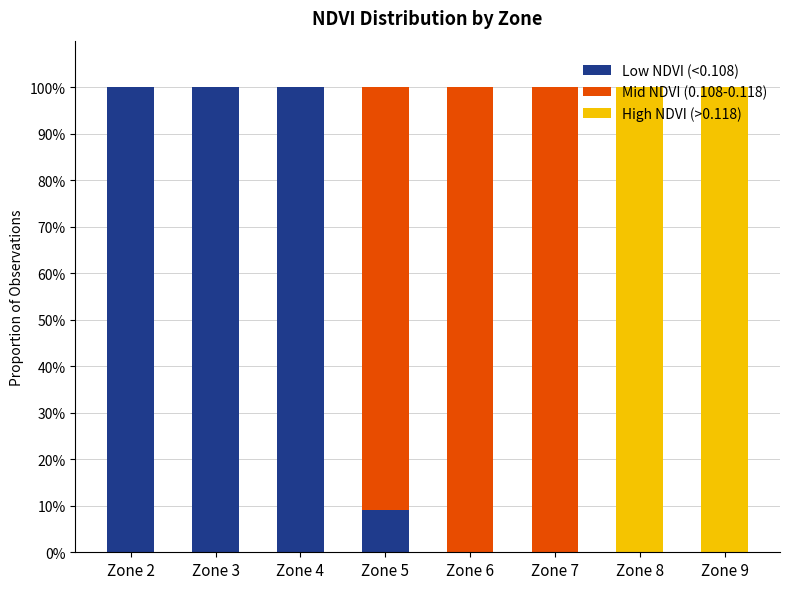

True or false: Low NDVI (<0.108) has a value of 9.1 at Zone 5.

True